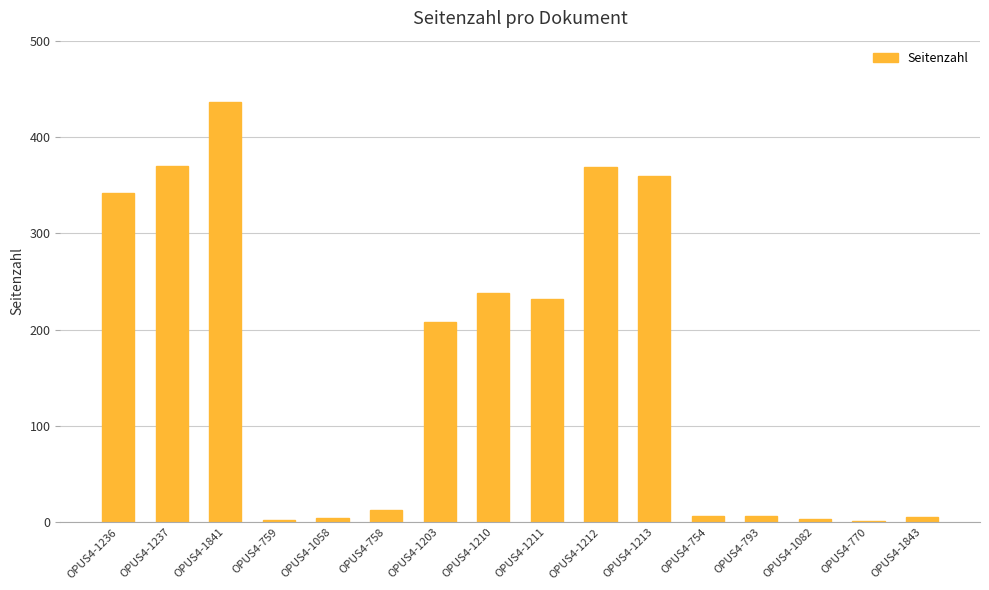

Where is the data nearest to the value 218?

OPUS4-1203